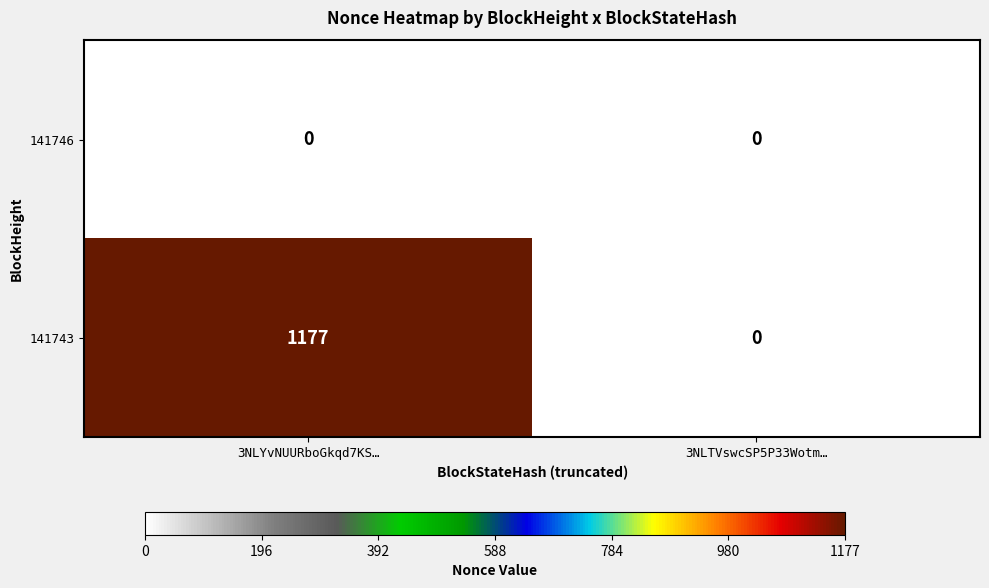

Rank the series by their maximum value, from lowest to highest.

141746, 141743